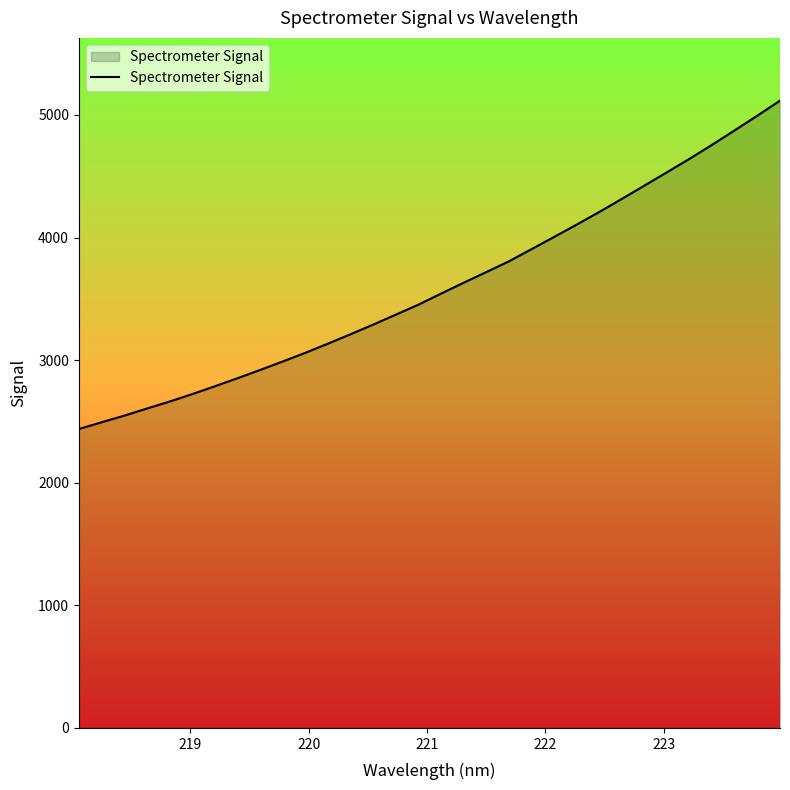

What is the minimum value shown in the chart?

2438.2